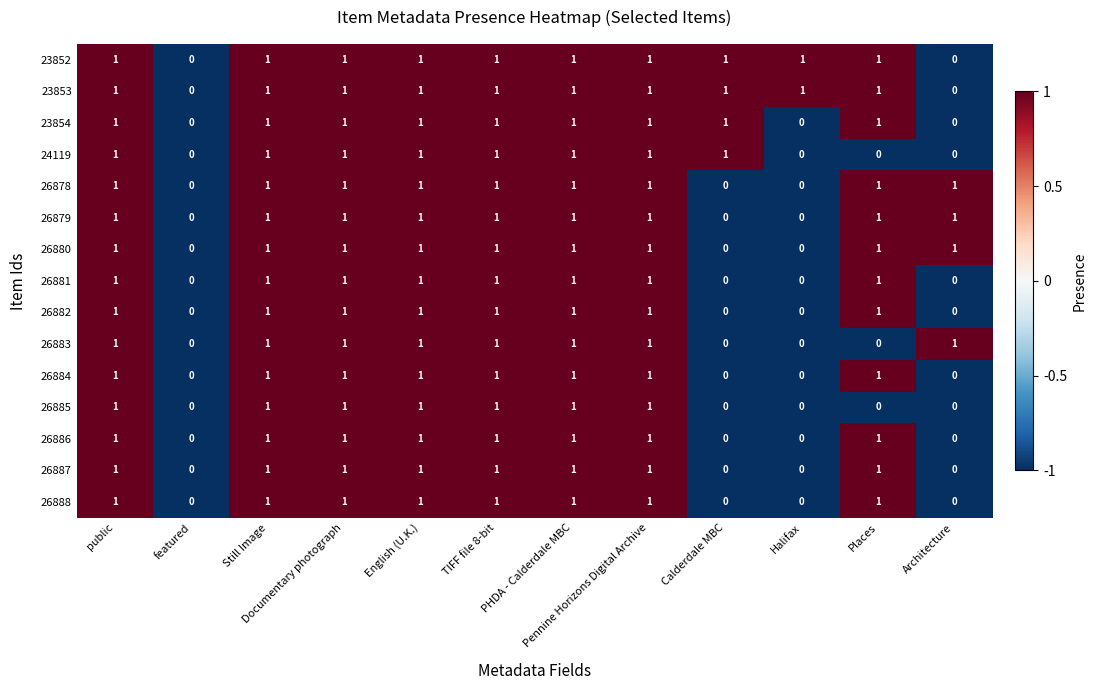

How many 26887 values are between 0 and 1?

12